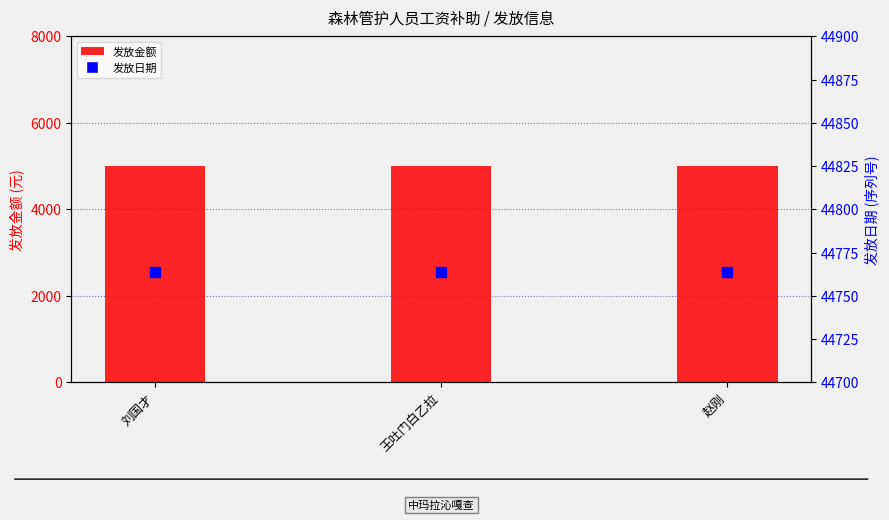

Is the value of 发放金额 at 赵刚 greater than the value of 发放日期 at 王吐门白乙拉?

No